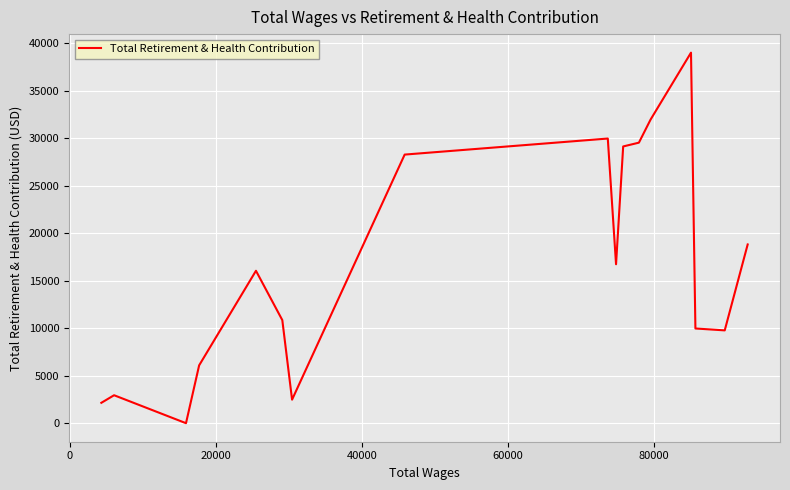

What is the difference between the maximum and minimum values?

39002